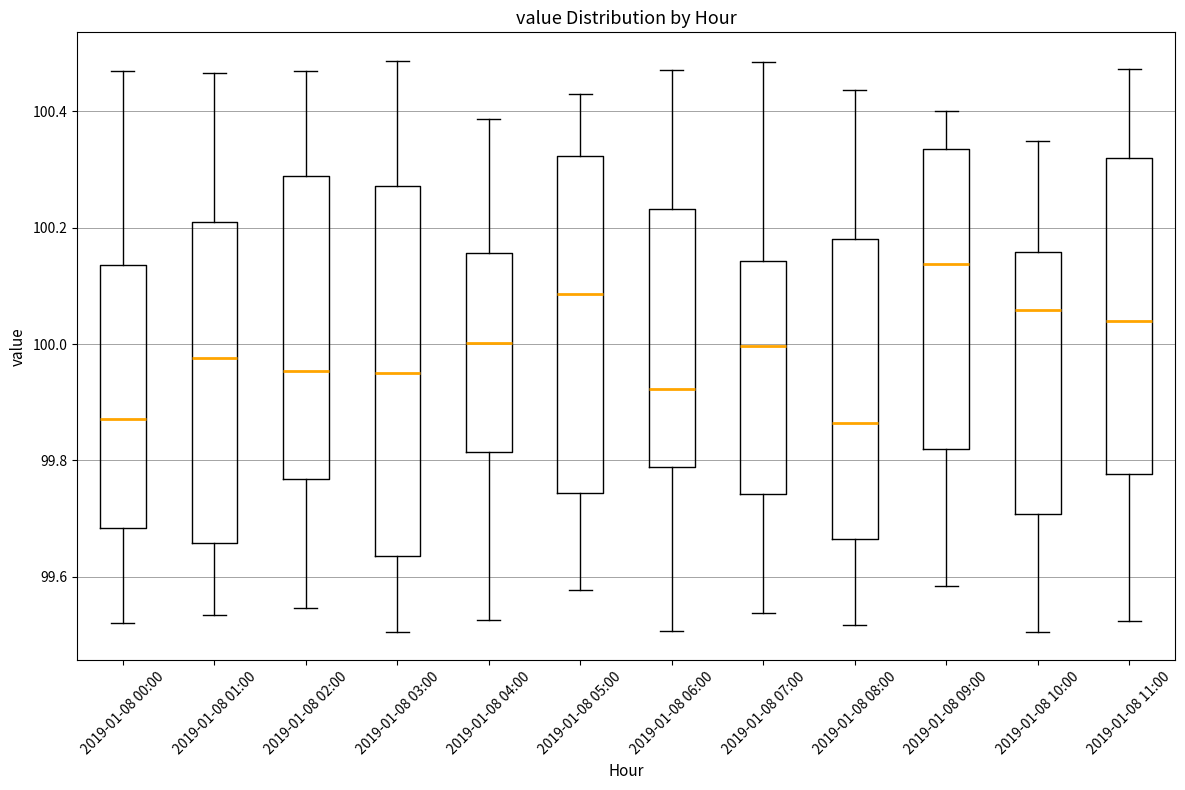

Reading left to right, transcribe this box plot: for each box, give where its median line is, the range the box spans, and where its two whiskers end, as read against the y-axis. The values are not printed on the chart, so give them approximately, as read against the axis.

2019-01-08 00:00: median 99.88, box 99.68 to 100.14, whiskers 99.52 to 100.46
2019-01-08 01:00: median 99.98, box 99.66 to 100.20, whiskers 99.54 to 100.46
2019-01-08 02:00: median 99.96, box 99.76 to 100.28, whiskers 99.54 to 100.46
2019-01-08 03:00: median 99.96, box 99.64 to 100.28, whiskers 99.50 to 100.48
2019-01-08 04:00: median 100.00, box 99.82 to 100.16, whiskers 99.52 to 100.38
2019-01-08 05:00: median 100.08, box 99.74 to 100.32, whiskers 99.58 to 100.42
2019-01-08 06:00: median 99.92, box 99.78 to 100.24, whiskers 99.50 to 100.48
2019-01-08 07:00: median 100.00, box 99.74 to 100.14, whiskers 99.54 to 100.48
2019-01-08 08:00: median 99.86, box 99.66 to 100.18, whiskers 99.52 to 100.44
2019-01-08 09:00: median 100.14, box 99.82 to 100.34, whiskers 99.58 to 100.40
2019-01-08 10:00: median 100.06, box 99.70 to 100.16, whiskers 99.50 to 100.34
2019-01-08 11:00: median 100.04, box 99.78 to 100.32, whiskers 99.52 to 100.48